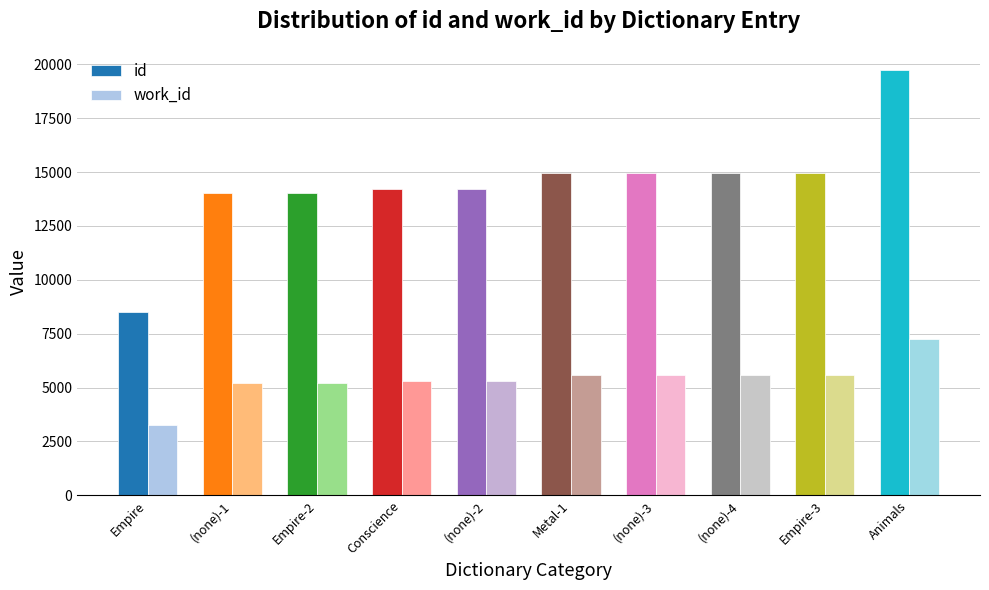

What is the sum of the id values at Conscience and (none)-4?

29177